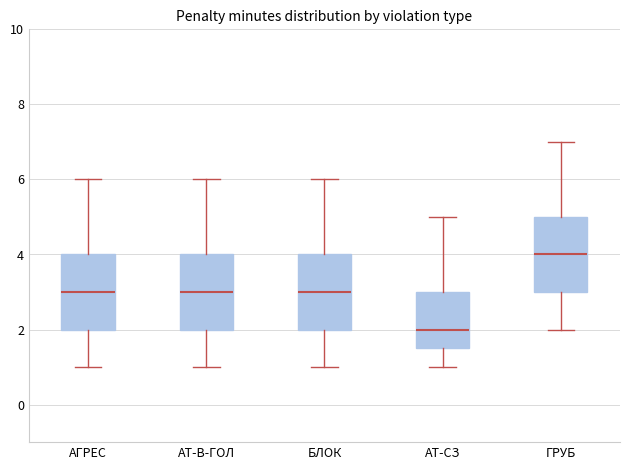

Reading left to right, read every box against the y-axis: the position of its median line, the range the box covers, and the ends of its whiskers. The values are not printed on the chart, so give them approximately, as read against the axis.

АГРЕС: median 3.0, box 2.0 to 4.0, whiskers 1.0 to 6.0
АТ-В-ГОЛ: median 3.0, box 2.0 to 4.0, whiskers 1.0 to 6.0
БЛОК: median 3.0, box 2.0 to 4.0, whiskers 1.0 to 6.0
АТ-СЗ: median 2.0, box 1.6 to 3.0, whiskers 1.0 to 5.0
ГРУБ: median 4.0, box 3.0 to 5.0, whiskers 2.0 to 7.0